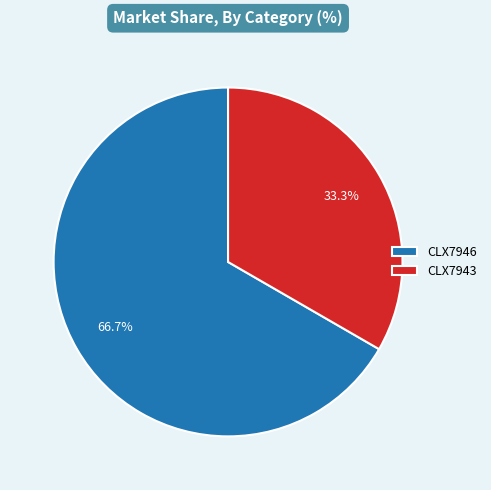

Rank the categories by value from highest to lowest.

CLX7946, CLX7943